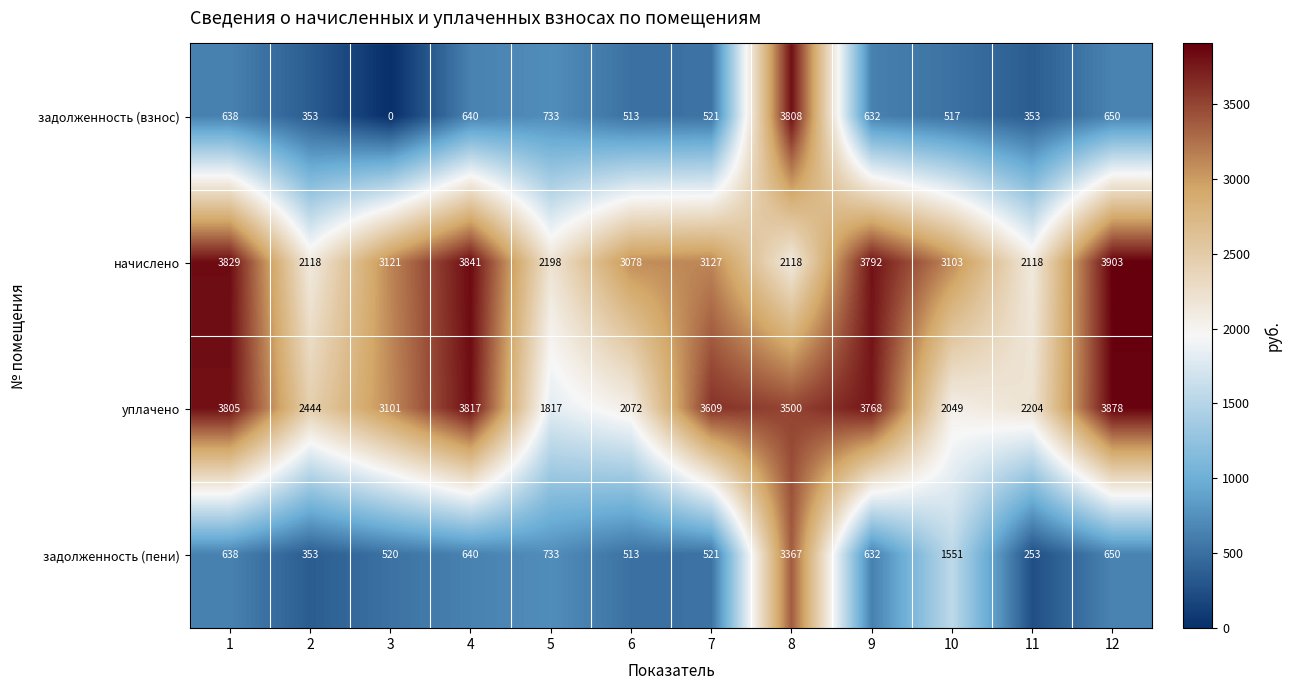

At which category does the chart reach its peak across all series?

12